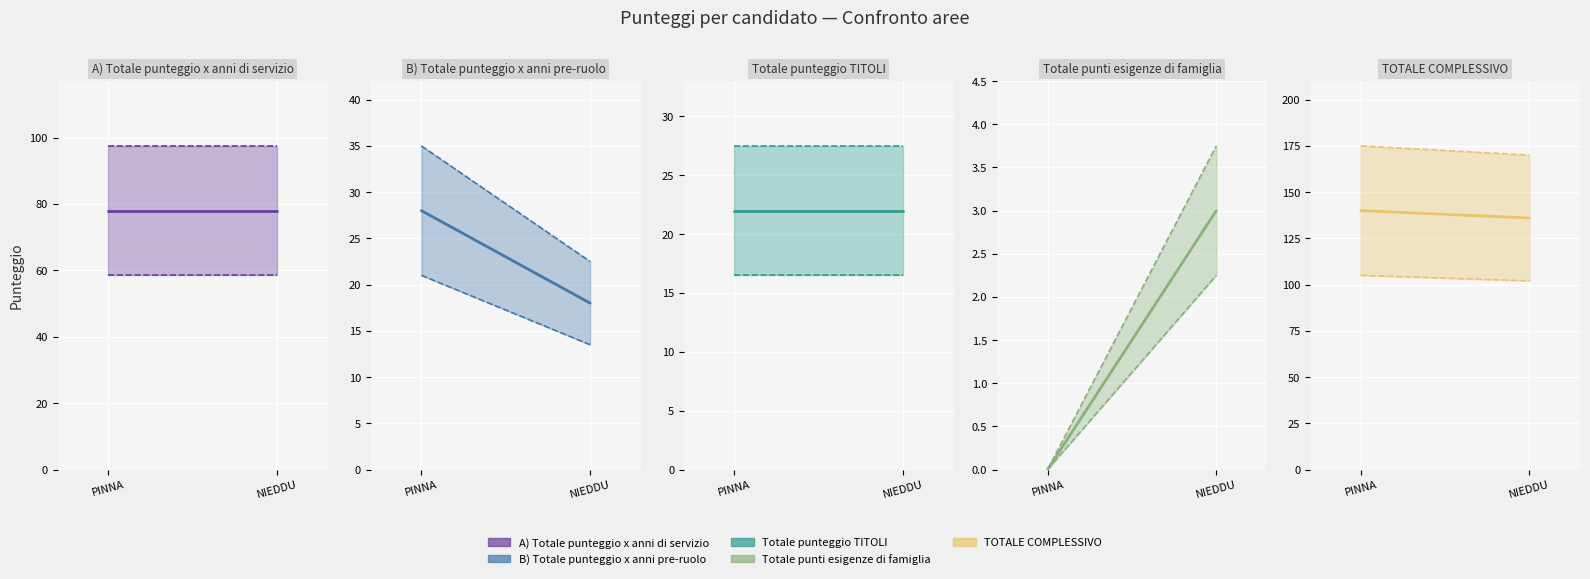

What is the value of the A) Totale punteggio x anni di servizio point at the 1st from the left?

78